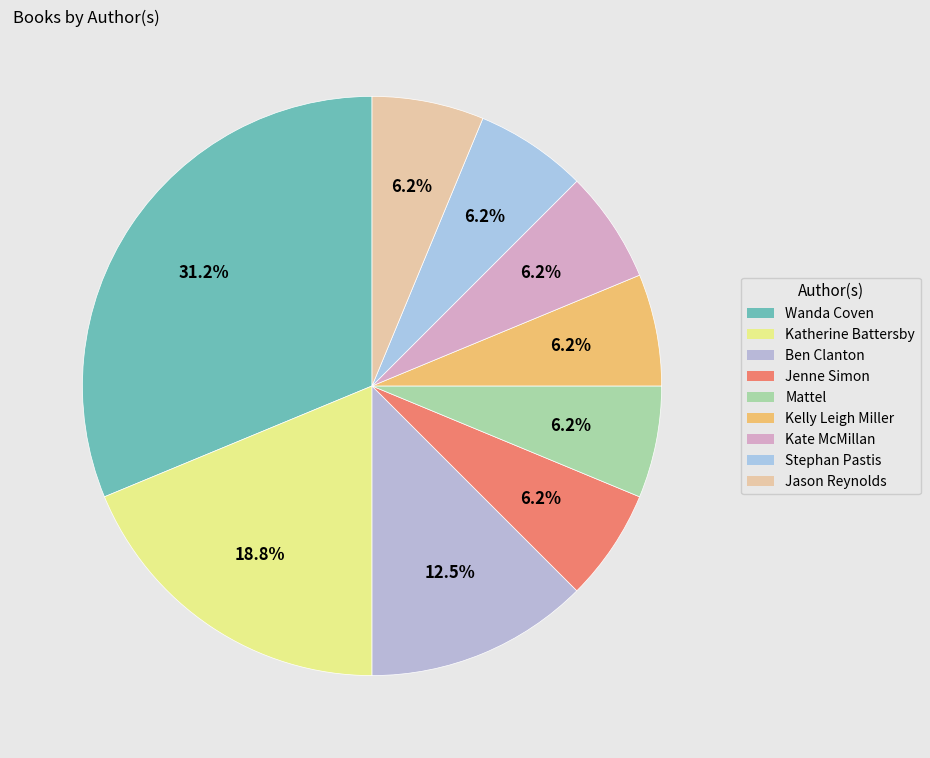

Is Mattel the majority of the pie?

No